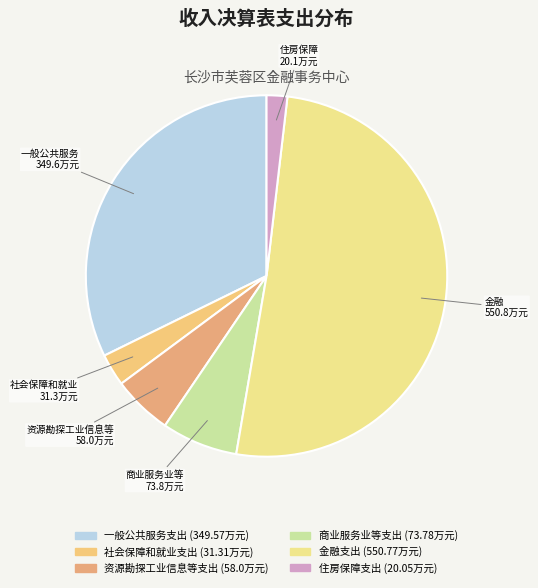

To the nearest percent, what is the average slice percentage?

17%